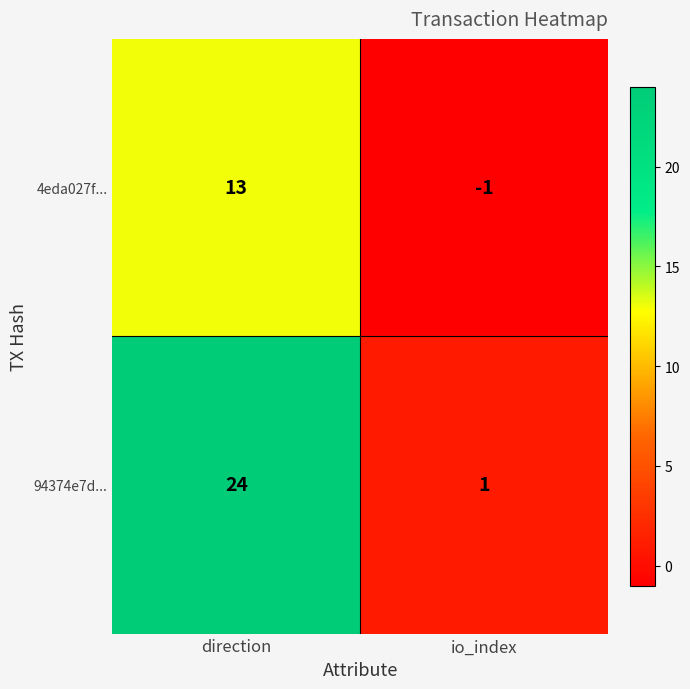

The 4eda027f... series shows 8 at direction. True or false?

False